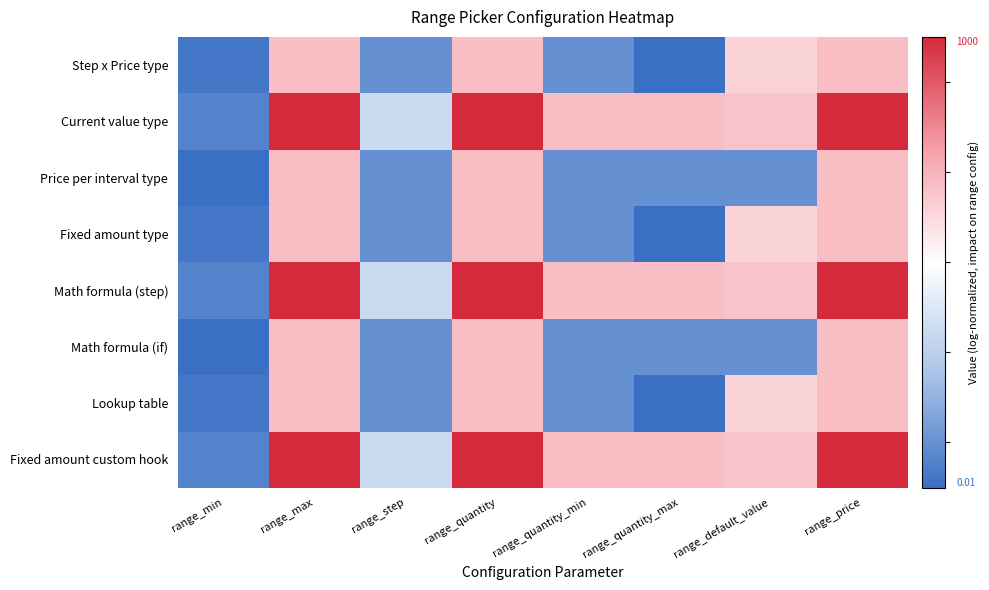

Reading left to right, transcribe all the data shown in this chart.

Step x Price type: range_min=-0.5	range_max=0.2	range_step=-0.4	range_quantity=0.2	range_quantity_min=-0.4	range_quantity_max=-0.5	range_default_value=0.1	range_price=0.2
Current value type: range_min=-0.4	range_max=0.5	range_step=-0.2	range_quantity=0.5	range_quantity_min=0.2	range_quantity_max=0.2	range_default_value=0.2	range_price=0.5
Price per interval type: range_min=-0.5	range_max=0.2	range_step=-0.4	range_quantity=0.2	range_quantity_min=-0.4	range_quantity_max=-0.4	range_default_value=-0.4	range_price=0.2
Fixed amount type: range_min=-0.5	range_max=0.2	range_step=-0.4	range_quantity=0.2	range_quantity_min=-0.4	range_quantity_max=-0.5	range_default_value=0.1	range_price=0.2
Math formula (step): range_min=-0.4	range_max=0.5	range_step=-0.2	range_quantity=0.5	range_quantity_min=0.2	range_quantity_max=0.2	range_default_value=0.2	range_price=0.5
Math formula (if): range_min=-0.5	range_max=0.2	range_step=-0.4	range_quantity=0.2	range_quantity_min=-0.4	range_quantity_max=-0.4	range_default_value=-0.4	range_price=0.2
Lookup table: range_min=-0.5	range_max=0.2	range_step=-0.4	range_quantity=0.2	range_quantity_min=-0.4	range_quantity_max=-0.5	range_default_value=0.1	range_price=0.2
Fixed amount custom hook: range_min=-0.4	range_max=0.5	range_step=-0.2	range_quantity=0.5	range_quantity_min=0.2	range_quantity_max=0.2	range_default_value=0.2	range_price=0.5